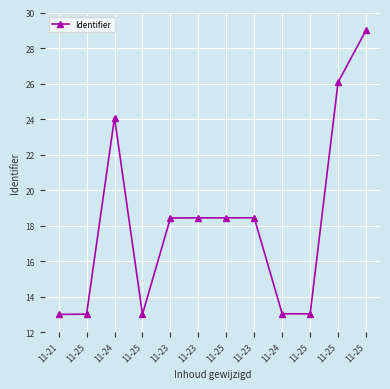

Count the number of values greater than 18.

7